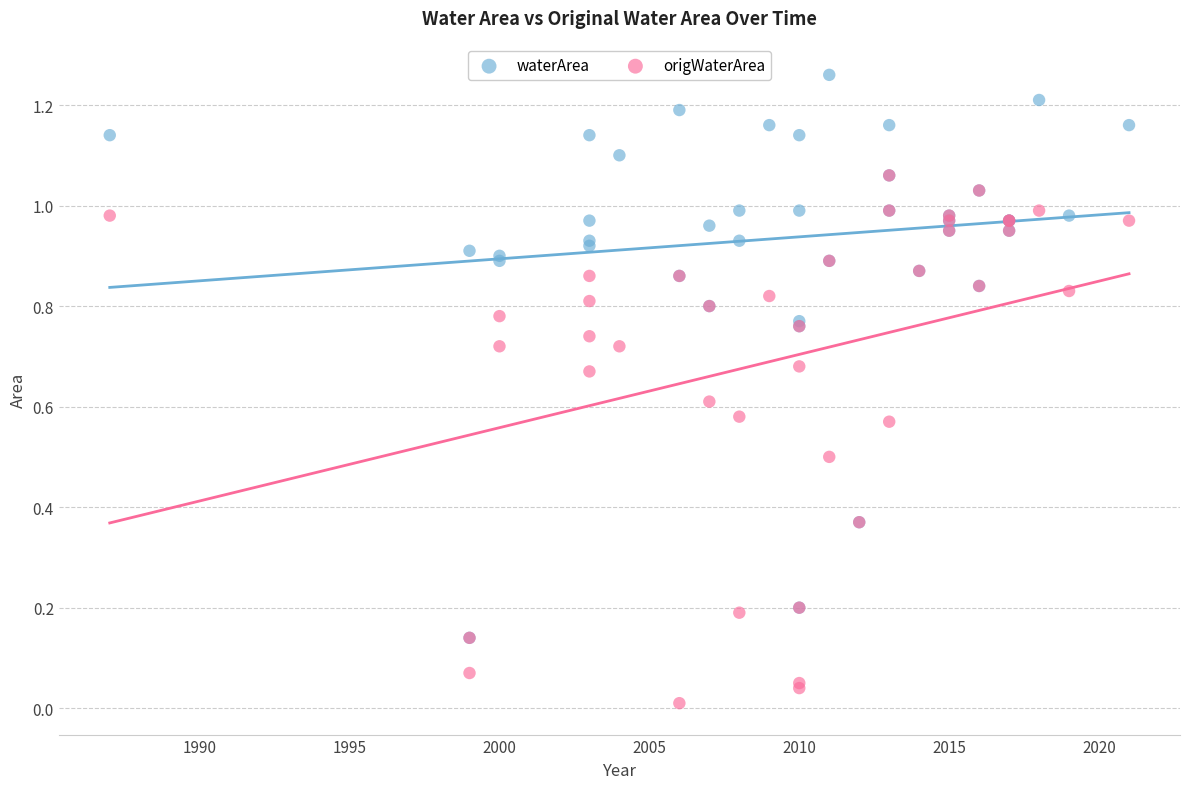

Which series contains the highest Y value?

waterArea